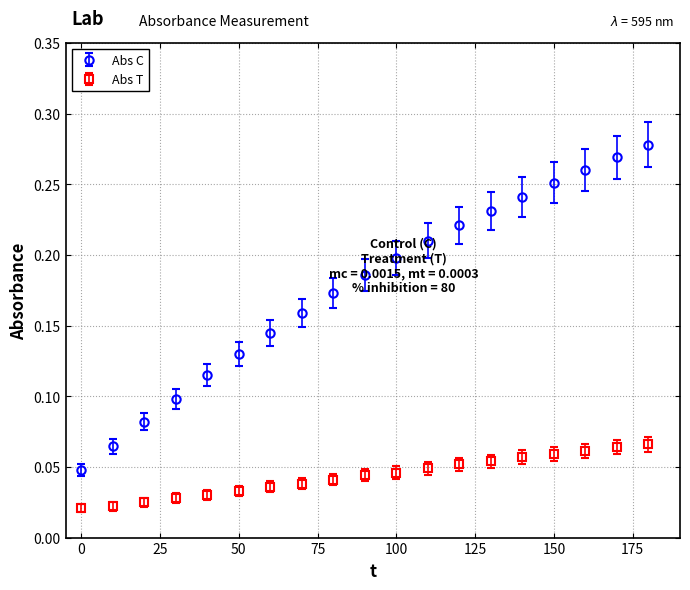

Which series has the widest spread of values?

Abs C